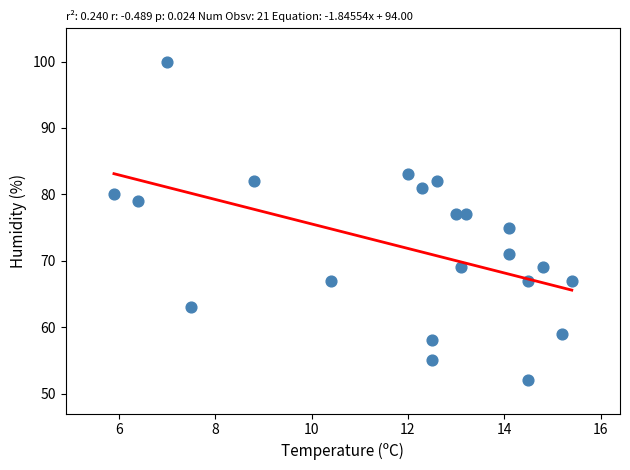

How many points are shown in the scatter plot?

21